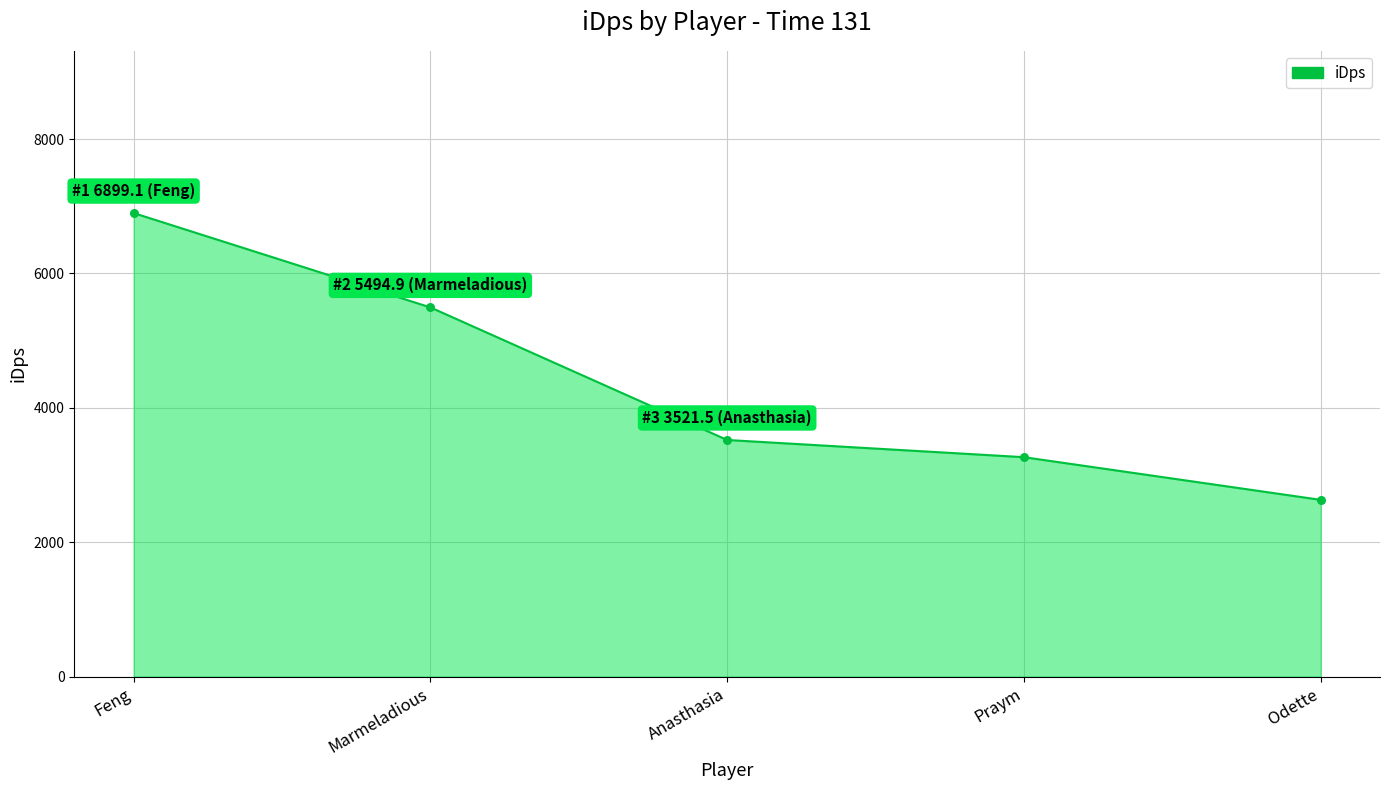

What is the change in value from Anasthasia to Odette?

-891.1